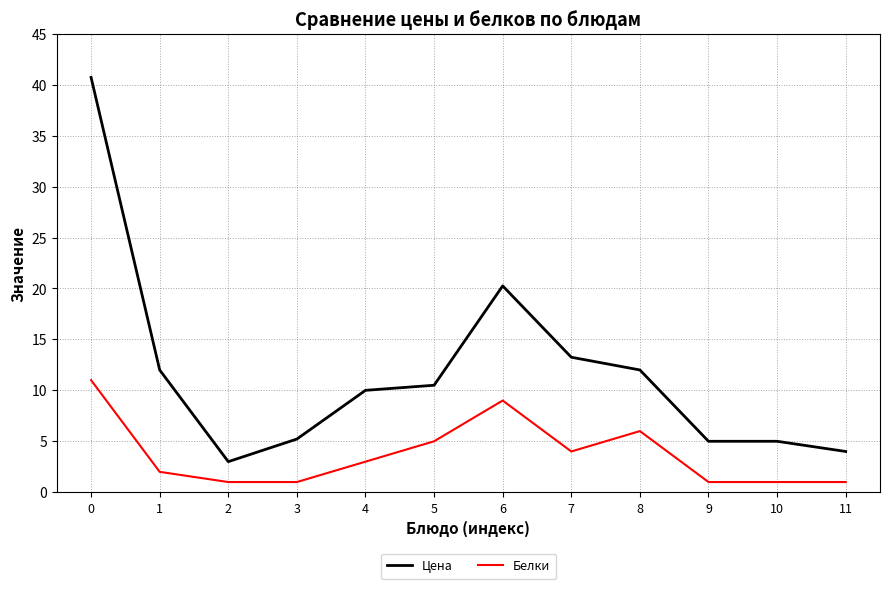

True or false: Белки has more than 0 interior local peaks.

True